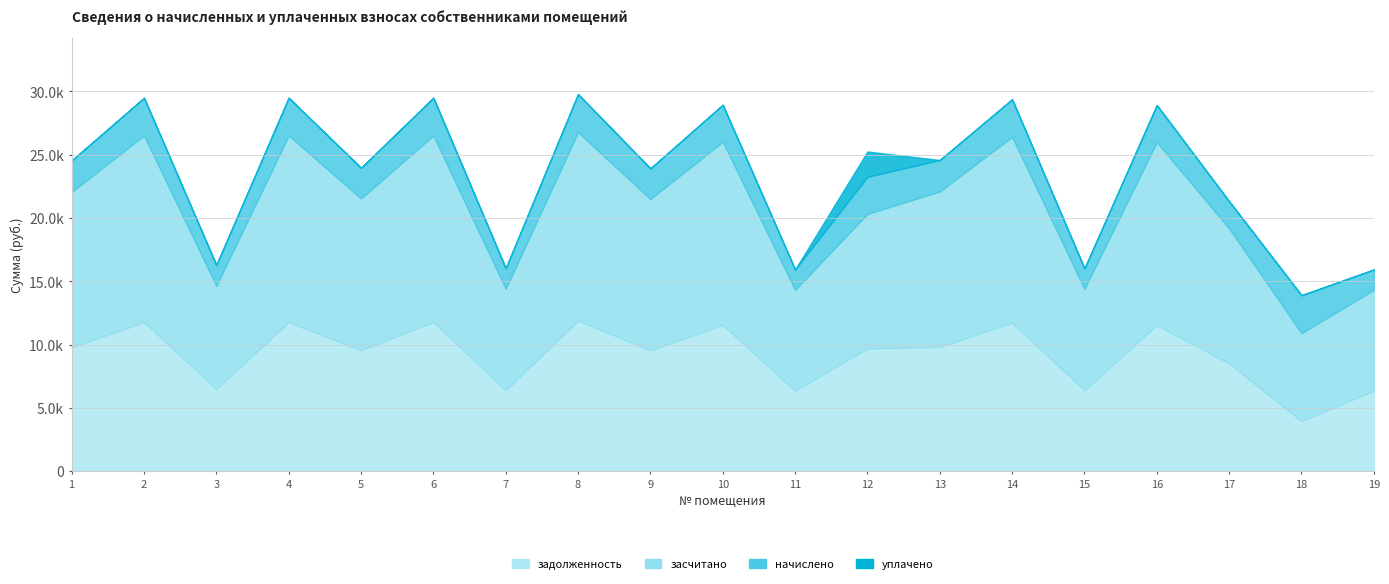

True or false: засчитано and начислено cross at least once.

False